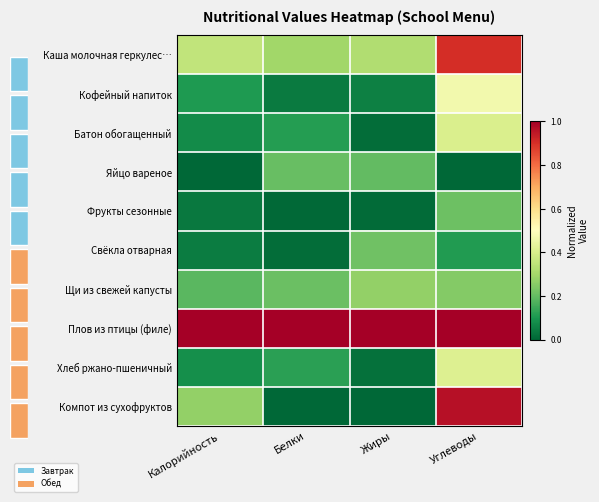

Which series has the largest range (max minus min)?

Компот из сухофруктов